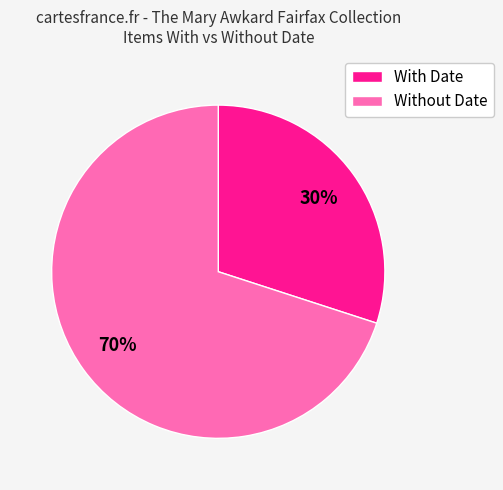

To the nearest percent, what is the difference between the largest and smallest slice percentages?

40%